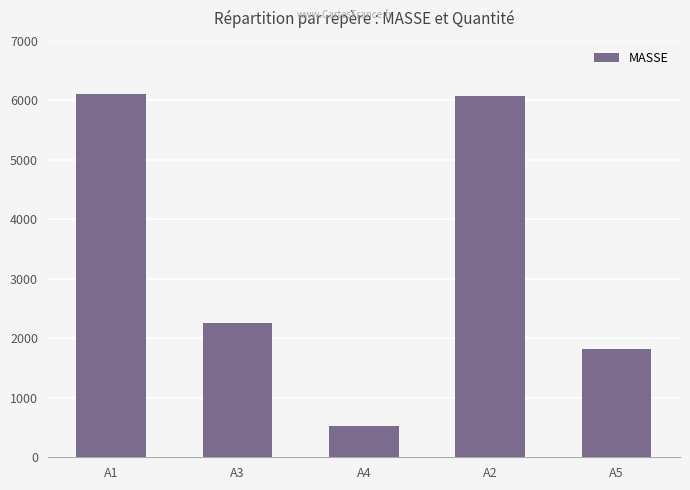

The value at A4 is 158.4. True or false?

False